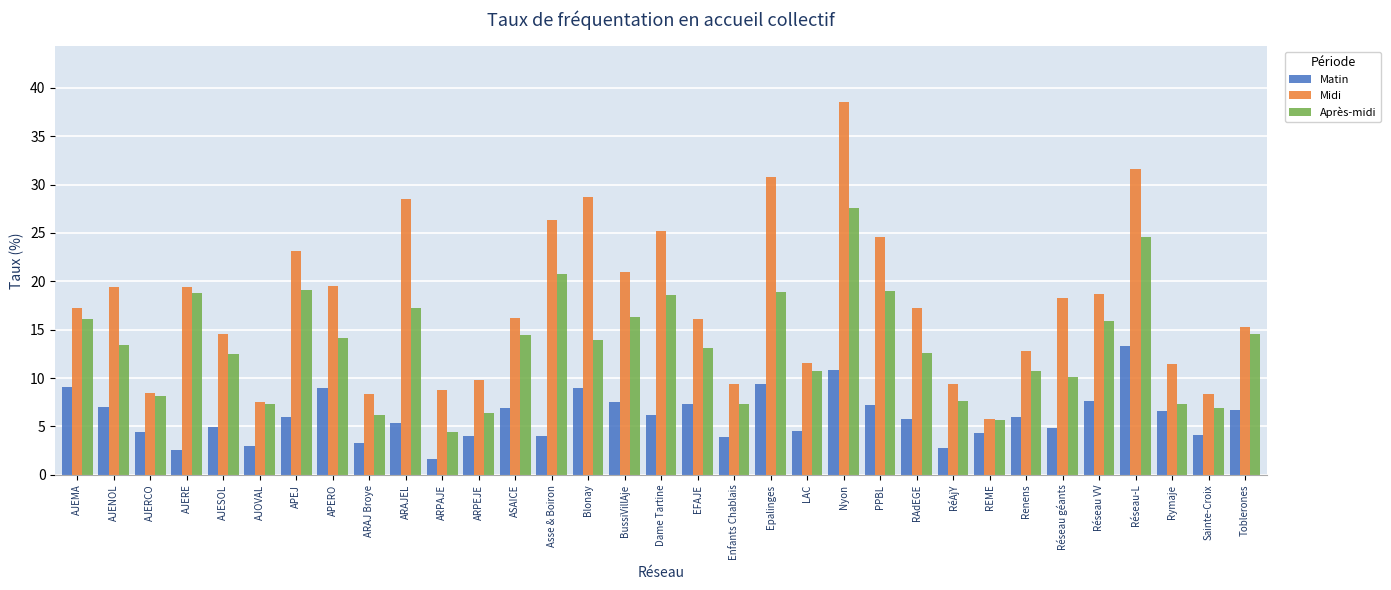

Which series has the widest spread of values?

Midi